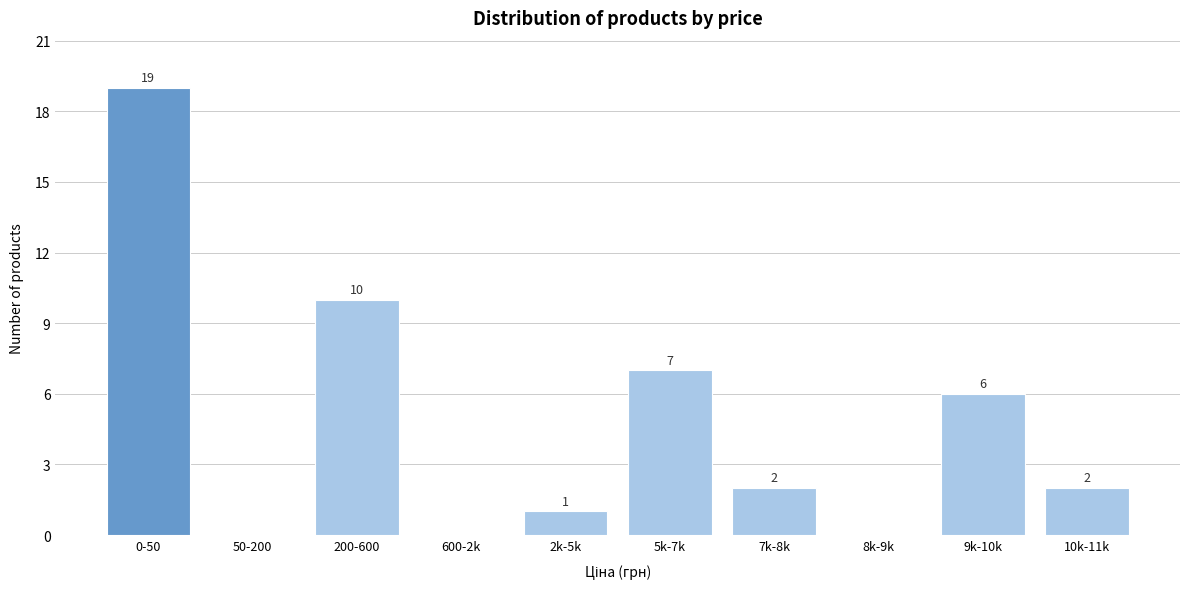

Reading left to right, list all the values displayed in this chart.

0-50=19	50-200=0	200-600=10	600-2k=0	2k-5k=1	5k-7k=7	7k-8k=2	8k-9k=0	9k-10k=6	10k-11k=2